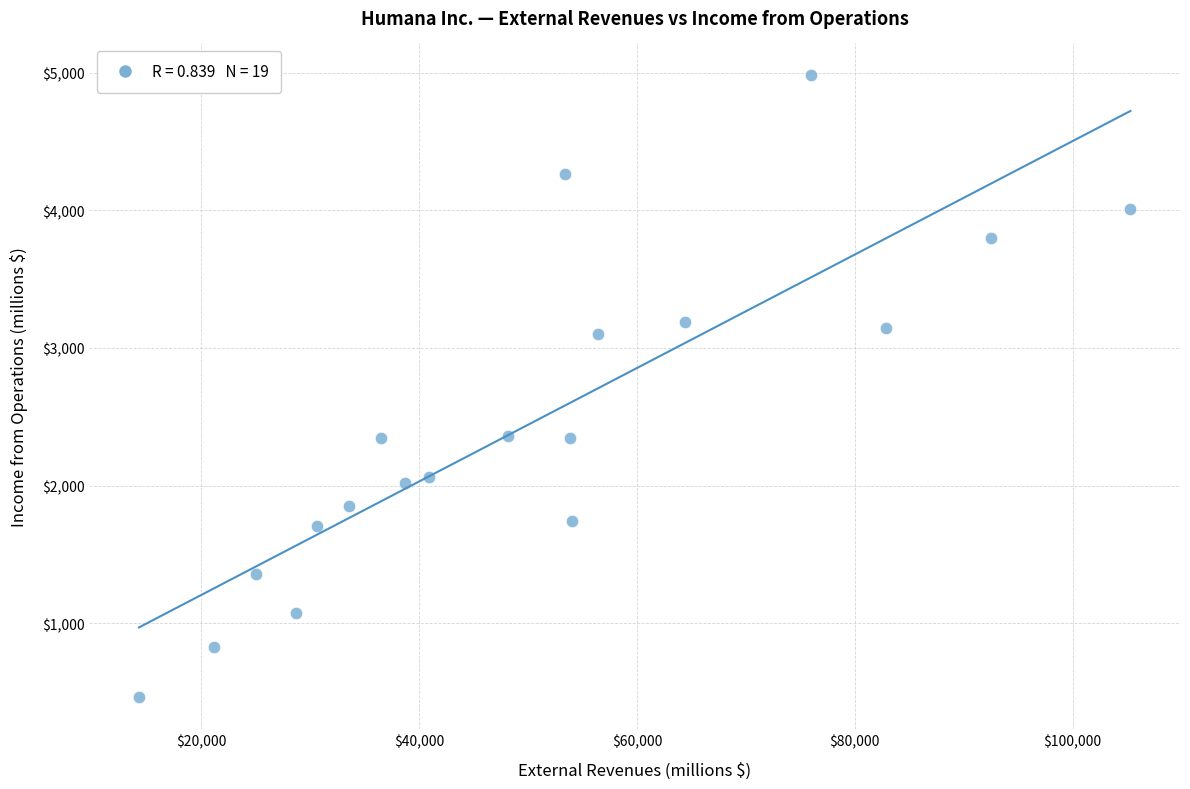

What is the range of X values (max minus min)?

91030